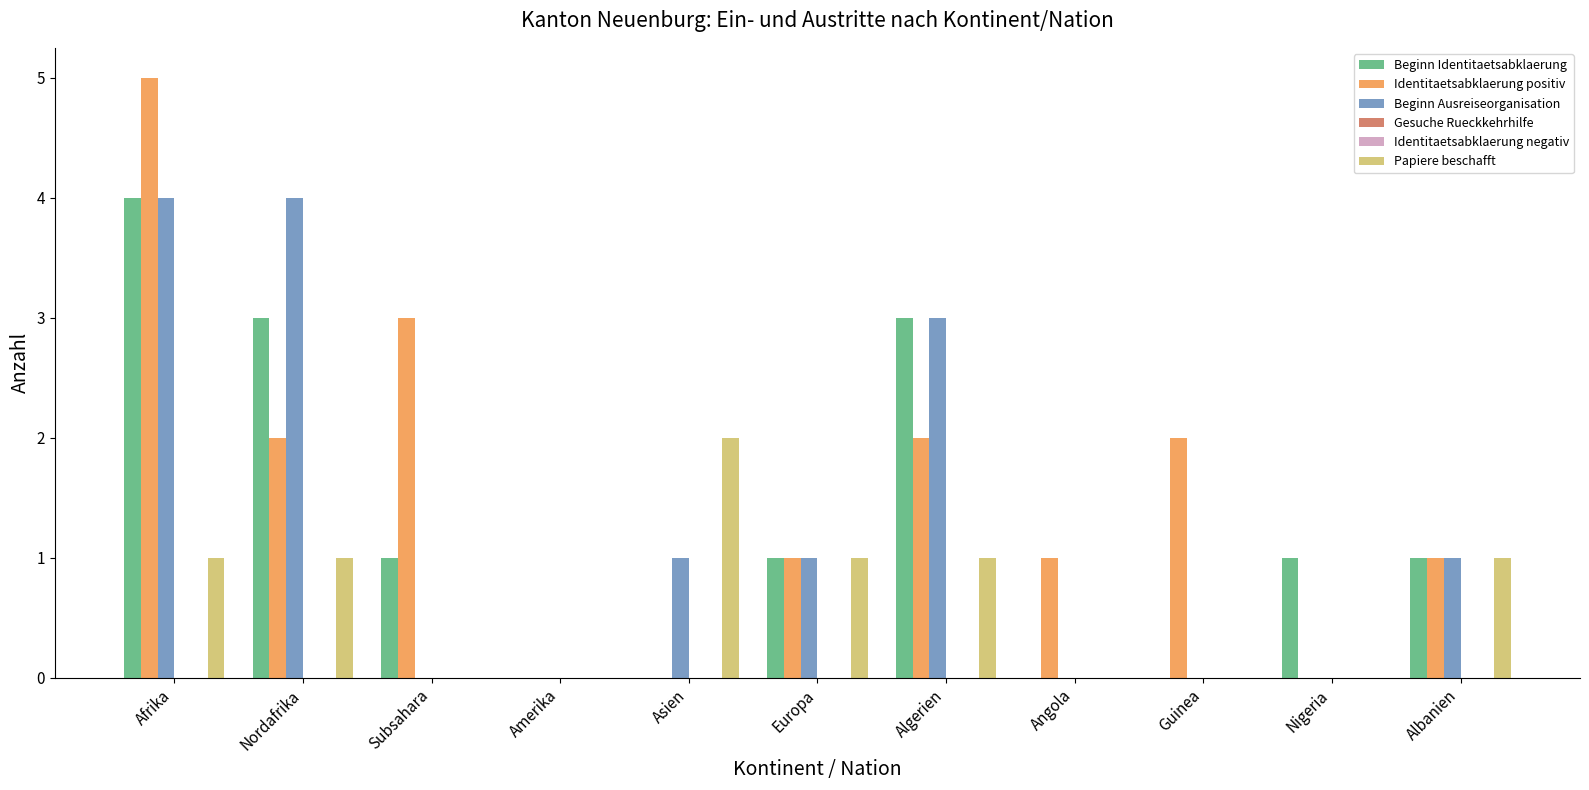

Reading left to right, extract all data points from this chart.

Beginn Identitaetsabklaerung: Afrika=4	Nordafrika=3	Subsahara=1	Amerika=0	Asien=0	Europa=1	Algerien=3	Angola=0	Guinea=0	Nigeria=1	Albanien=1
Identitaetsabklaerung positiv: Afrika=5	Nordafrika=2	Subsahara=3	Amerika=0	Asien=0	Europa=1	Algerien=2	Angola=1	Guinea=2	Nigeria=0	Albanien=1
Beginn Ausreiseorganisation: Afrika=4	Nordafrika=4	Subsahara=0	Amerika=0	Asien=1	Europa=1	Algerien=3	Angola=0	Guinea=0	Nigeria=0	Albanien=1
Gesuche Rueckkehrhilfe: Afrika=0	Nordafrika=0	Subsahara=0	Amerika=0	Asien=0	Europa=0	Algerien=0	Angola=0	Guinea=0	Nigeria=0	Albanien=0
Identitaetsabklaerung negativ: Afrika=0	Nordafrika=0	Subsahara=0	Amerika=0	Asien=0	Europa=0	Algerien=0	Angola=0	Guinea=0	Nigeria=0	Albanien=0
Papiere beschafft: Afrika=1	Nordafrika=1	Subsahara=0	Amerika=0	Asien=2	Europa=1	Algerien=1	Angola=0	Guinea=0	Nigeria=0	Albanien=1